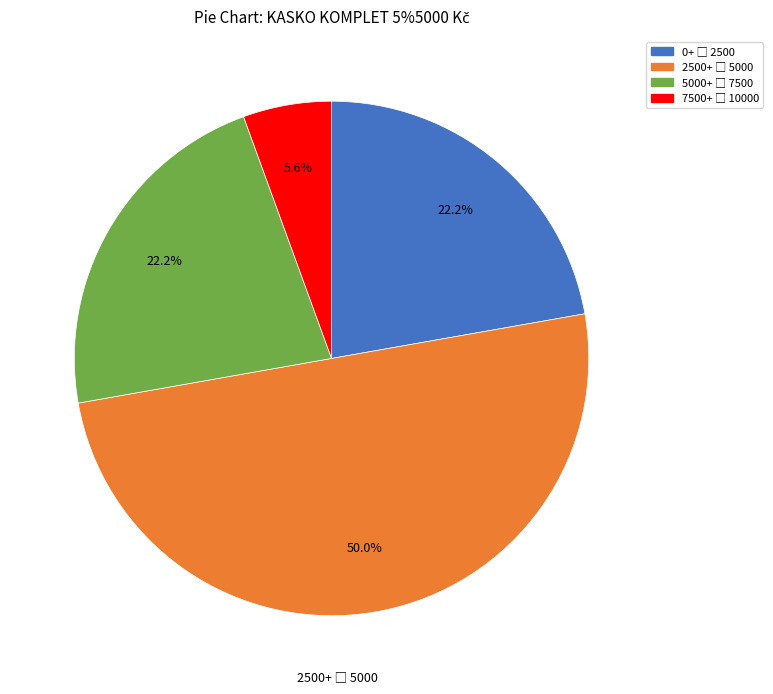

How many slices are in this pie chart?

4